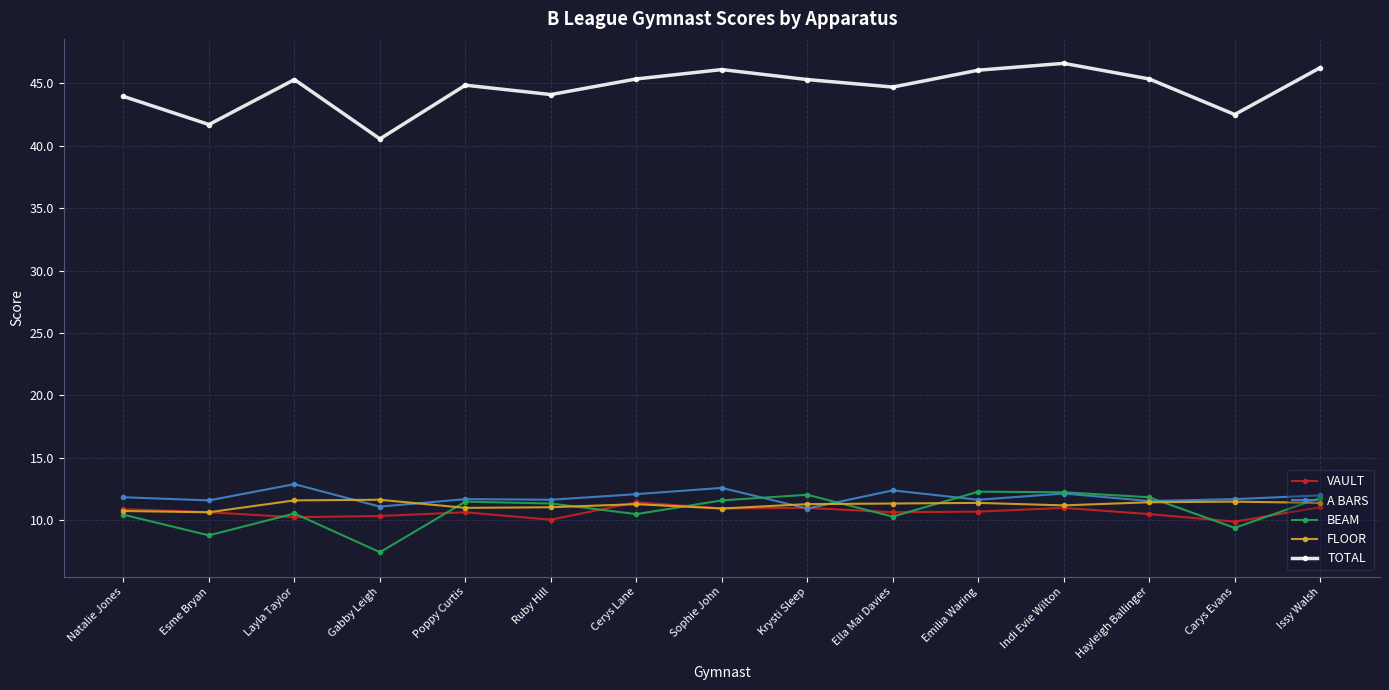

True or false: FLOOR has more than 1 interior local peaks.

True